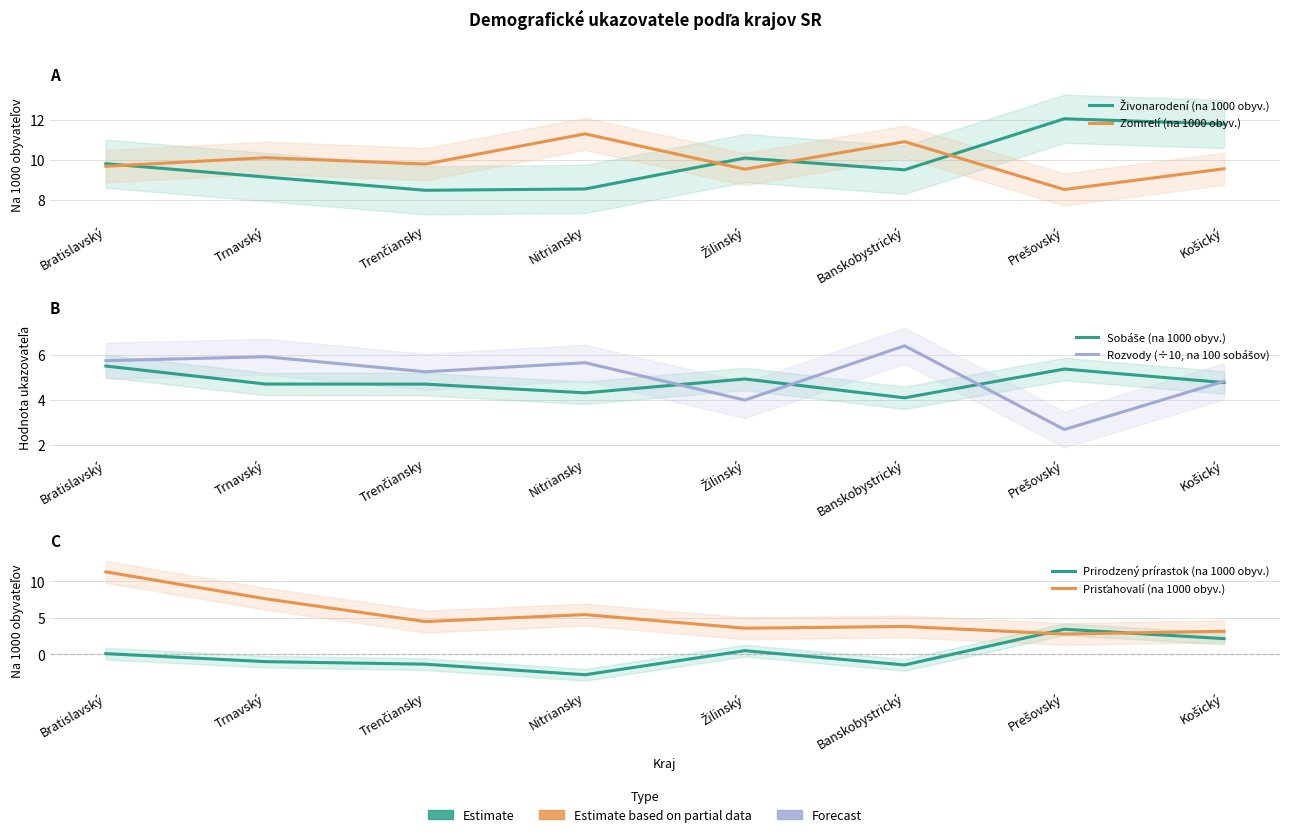

Reading right to left, extract all data points from this chart.

Živonarodení (na 1000 obyv.): Košický=11.8	Prešovský=12.0	Banskobystrický=9.5	Žilinský=10.1	Nitriansky=8.5	Trenčiansky=8.5	Trnavský=9.1	Bratislavský=9.8
Zomrelí (na 1000 obyv.): Košický=9.6	Prešovský=8.5	Banskobystrický=10.9	Žilinský=9.5	Nitriansky=11.3	Trenčiansky=9.8	Trnavský=10.1	Bratislavský=9.7
Sobáše (na 1000 obyv.): Košický=4.8	Prešovský=5.4	Banskobystrický=4.1	Žilinský=4.9	Nitriansky=4.3	Trenčiansky=4.7	Trnavský=4.7	Bratislavský=5.5
Rozvody (÷10, na 100 sobášov): Košický=4.8	Prešovský=2.7	Banskobystrický=6.4	Žilinský=4.0	Nitriansky=5.7	Trenčiansky=5.3	Trnavský=5.9	Bratislavský=5.7
Prirodzený prírastok (na 1000 obyv.): Košický=2.2	Prešovský=3.5	Banskobystrický=-1.4	Žilinský=0.5	Nitriansky=-2.8	Trenčiansky=-1.3	Trnavský=-1.0	Bratislavský=0.1
Prisťahovalí (na 1000 obyv.): Košický=3.2	Prešovský=2.8	Banskobystrický=3.8	Žilinský=3.6	Nitriansky=5.5	Trenčiansky=4.5	Trnavský=7.6	Bratislavský=11.3